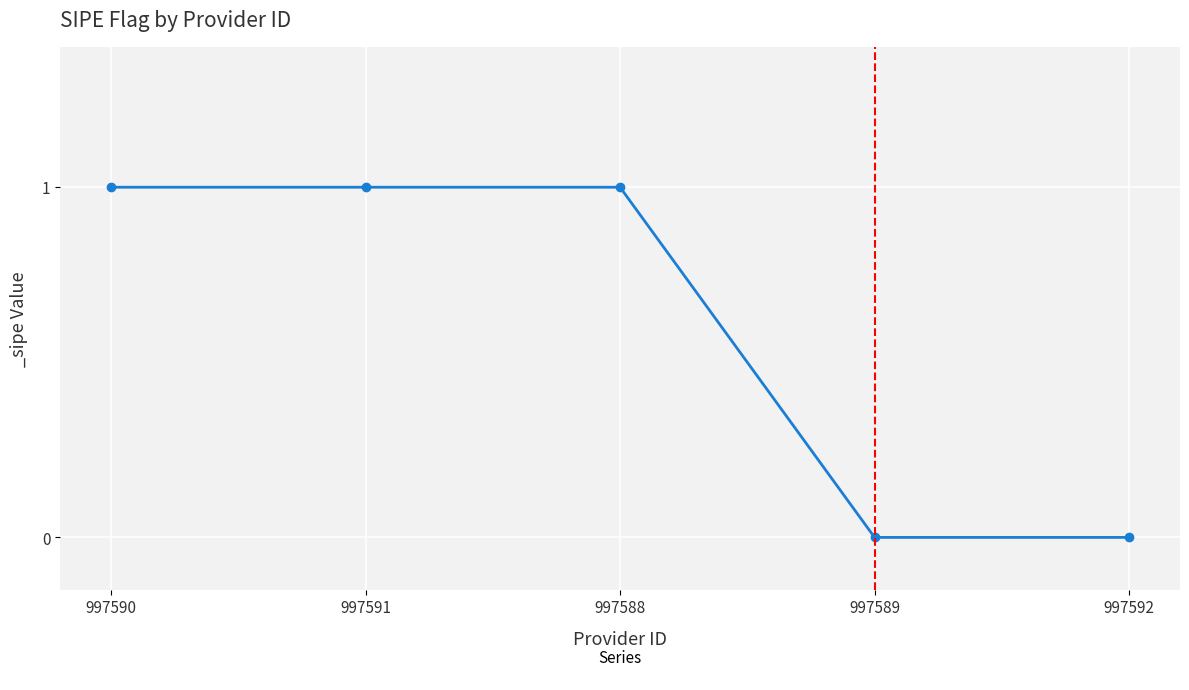

What is the value of the 2nd point from the left?

1